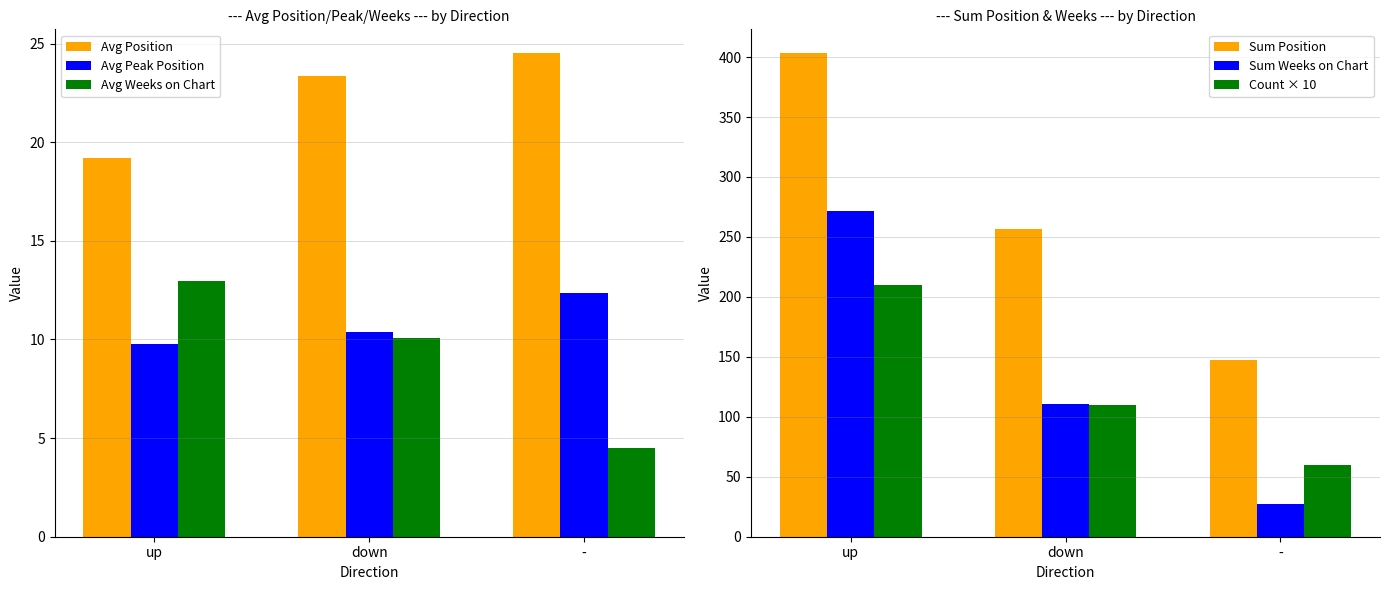

Between up and down, which is larger?

down